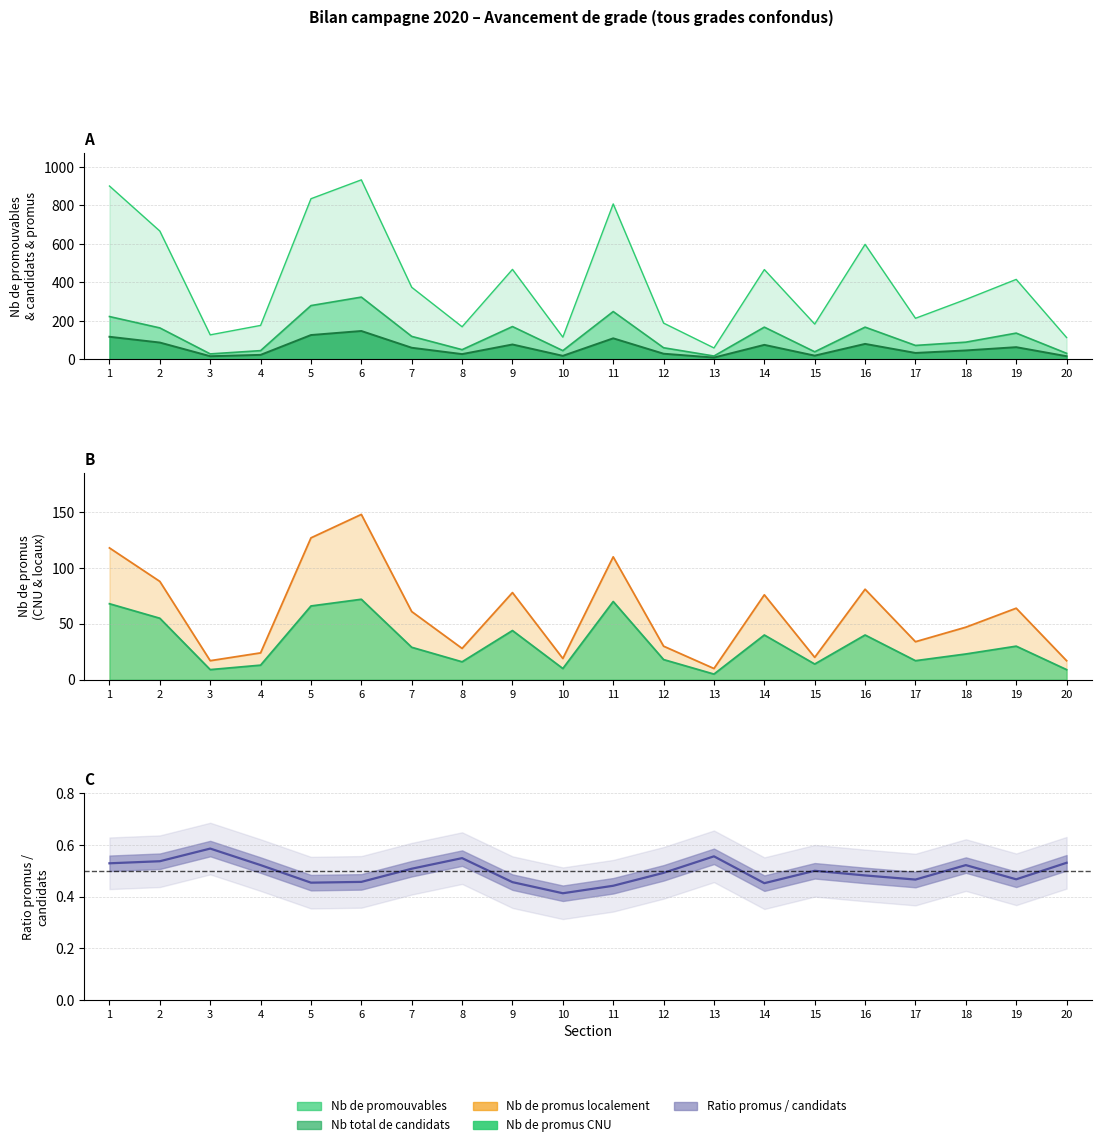

Rank the categories by value from lowest to highest.

10, 11, 14, 5, 9, 6, 17, 19, 16, 12, 15, 7, 4, 18, 1, 20, 2, 8, 13, 3